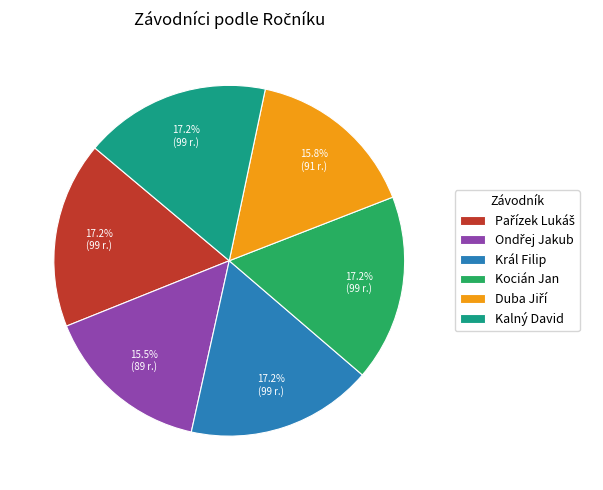

True or false: Kalný David accounts for 17% of the total.

True